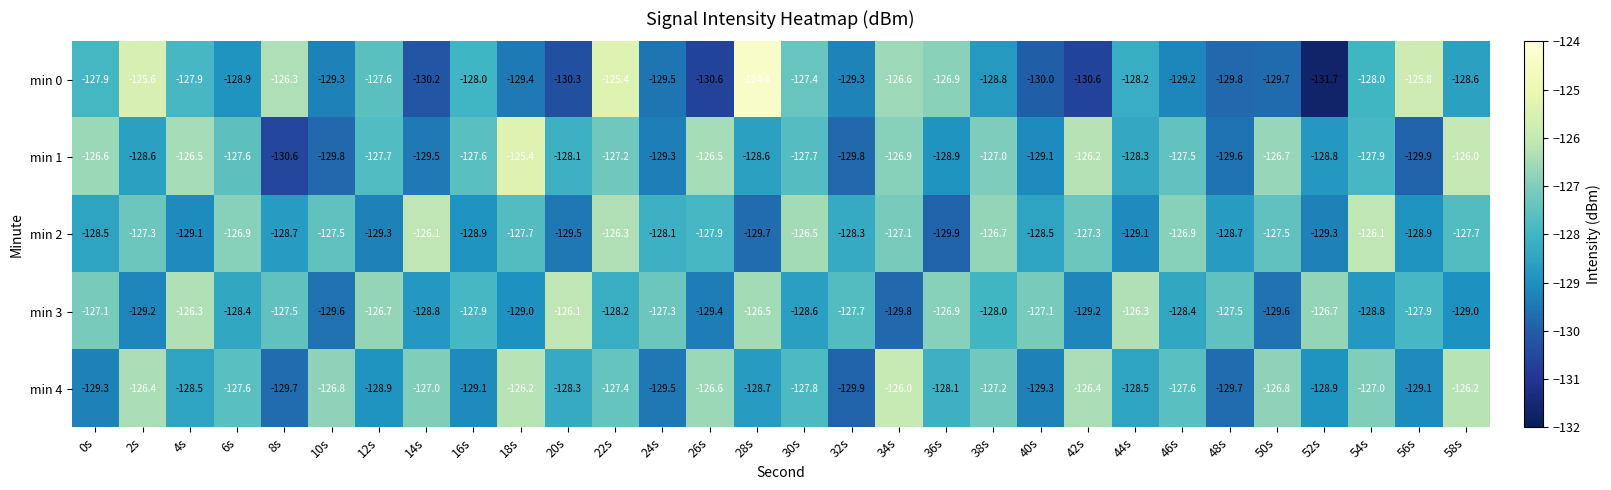

Which series changed the most between 2s and 18s?

min 0